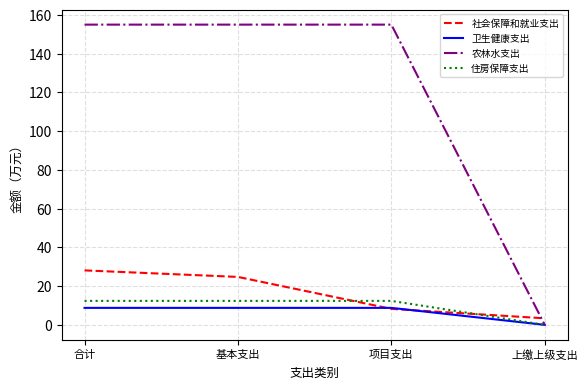

After their last crossing, which series has the higher values: 社会保障和就业支出 or 住房保障支出?

社会保障和就业支出